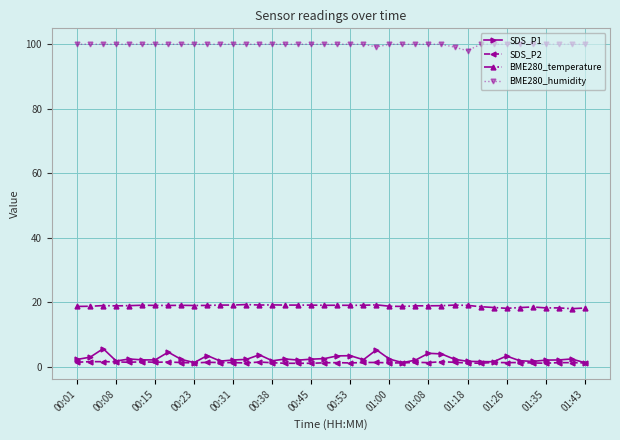

What is the minimum value for BME280_temperature?

17.9